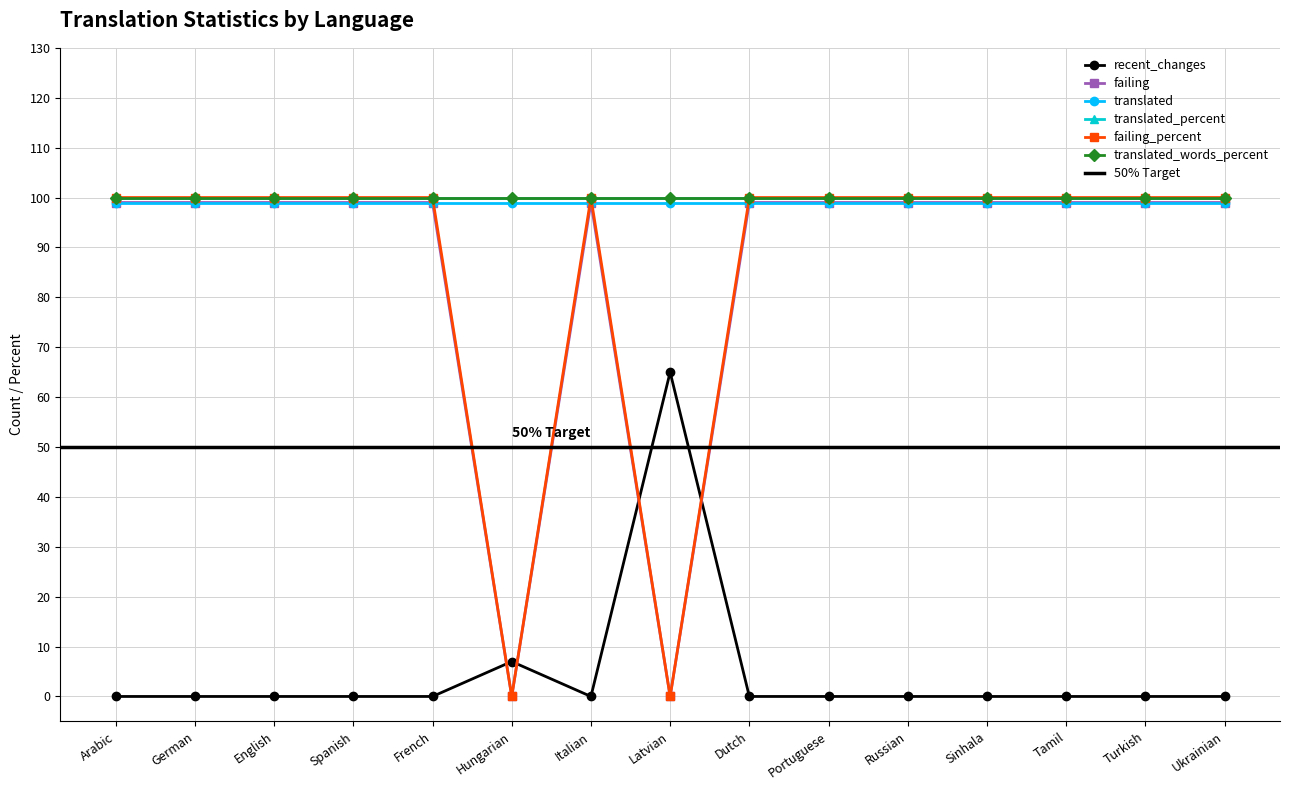

Which series changed the most between Spanish and Italian?

recent_changes